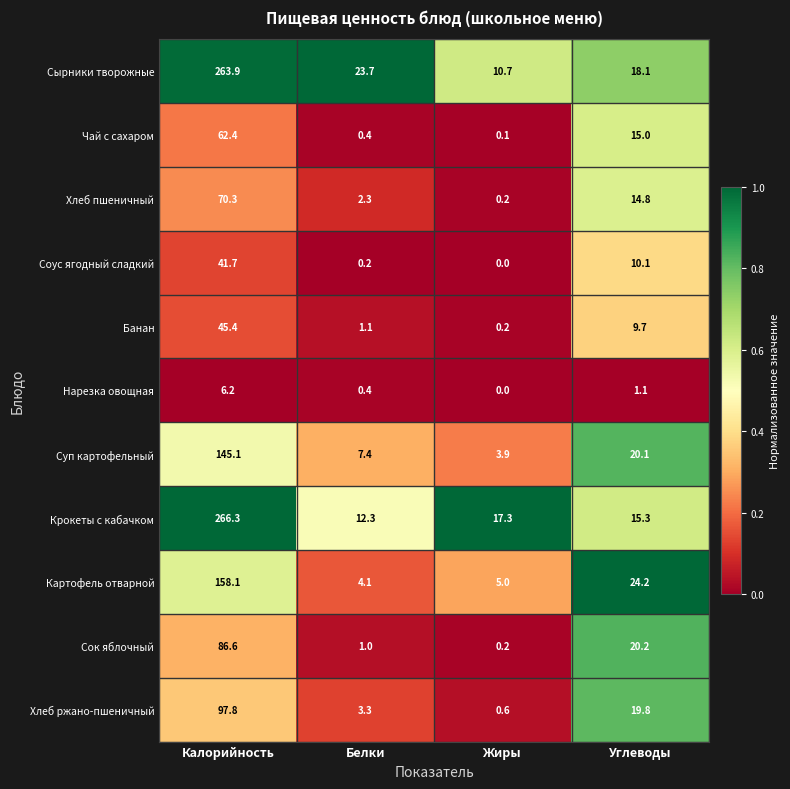

Is it true that Суп картофельный equals 3.9 at Жиры?

True